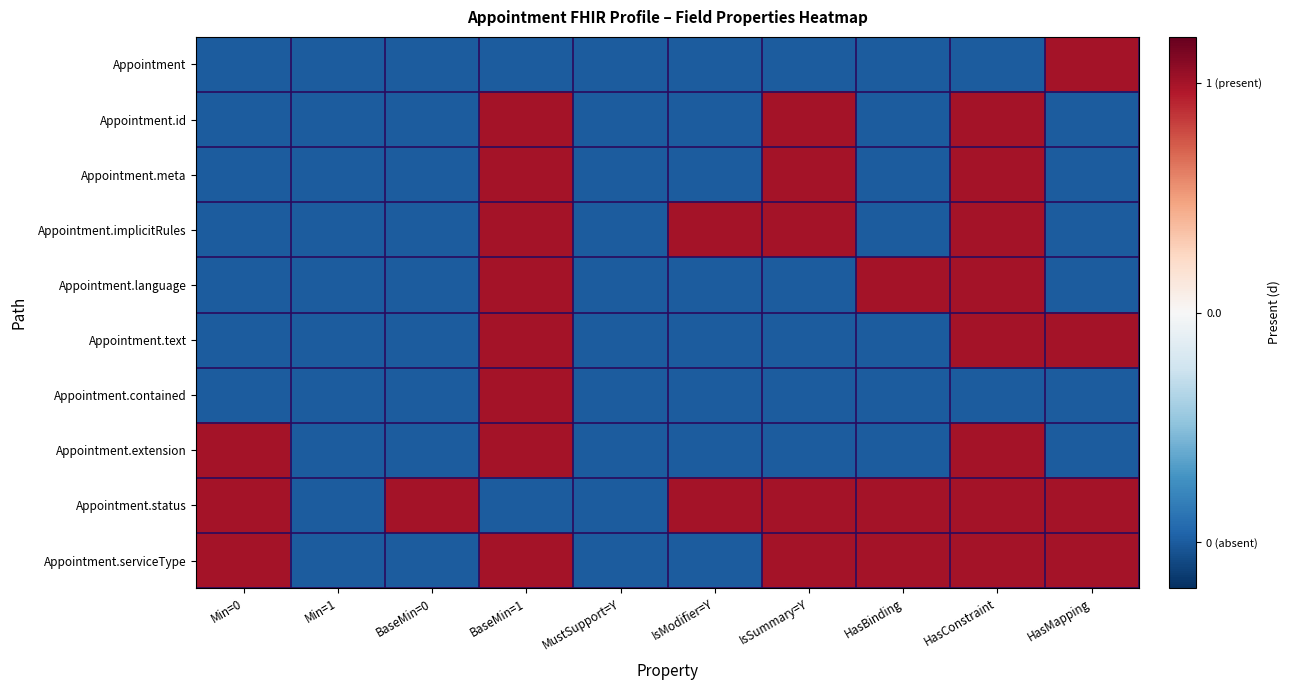

Count the number of categories in the chart.

10